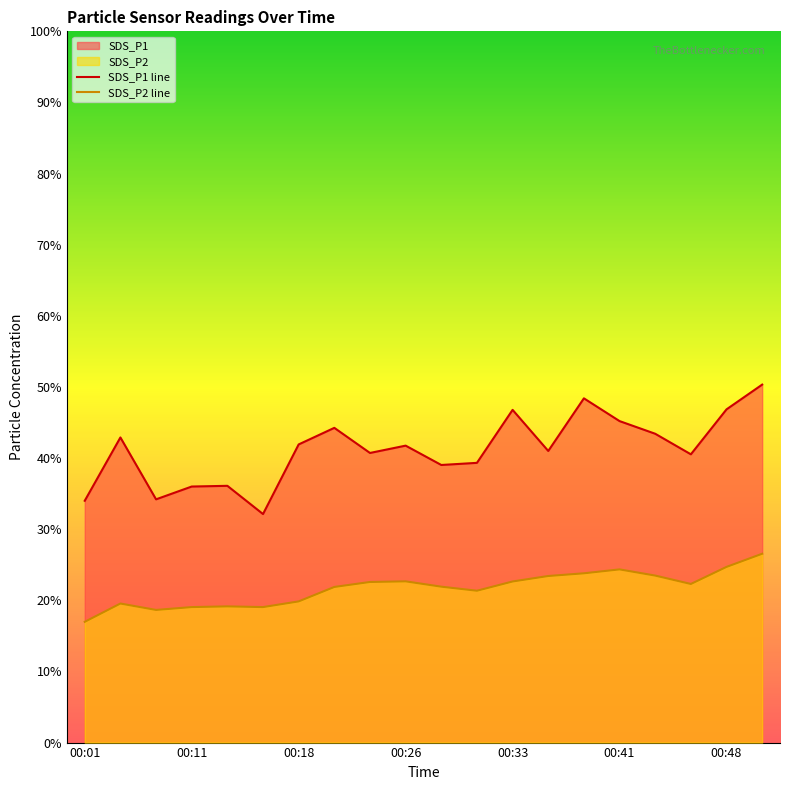

True or false: SDS_P2 line and SDS_P1 line cross at least once.

False